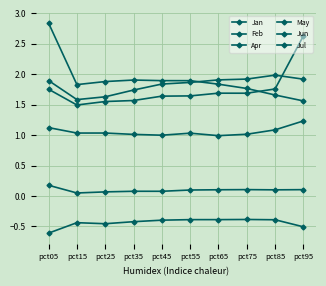

What is the sum of all May values?

1.0